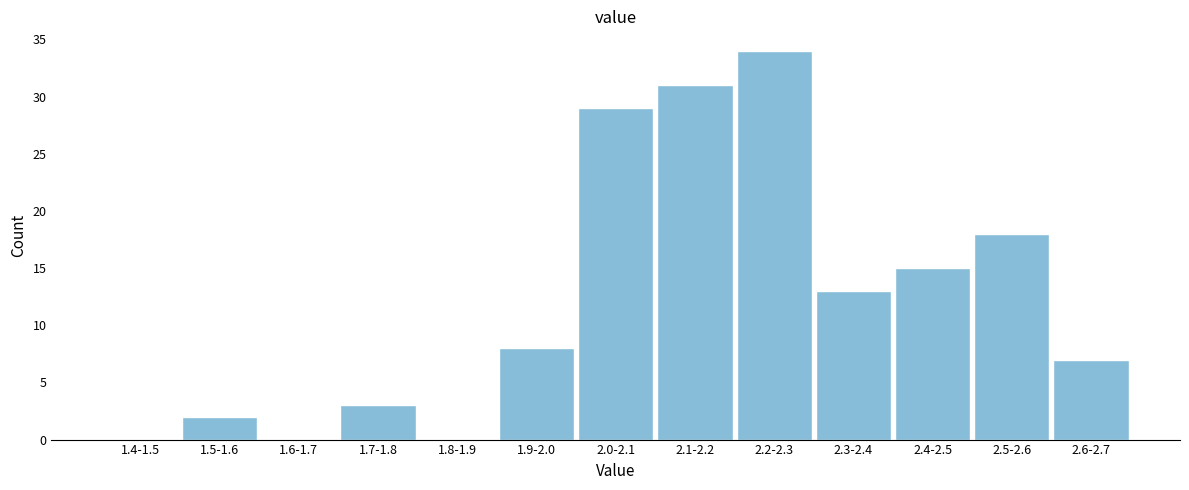

Reading right to left, list all the values displayed in this chart.

2.6-2.7=7	2.5-2.6=18	2.4-2.5=15	2.3-2.4=13	2.2-2.3=34	2.1-2.2=31	2.0-2.1=29	1.9-2.0=8	1.8-1.9=0	1.7-1.8=3	1.6-1.7=0	1.5-1.6=2	1.4-1.5=0